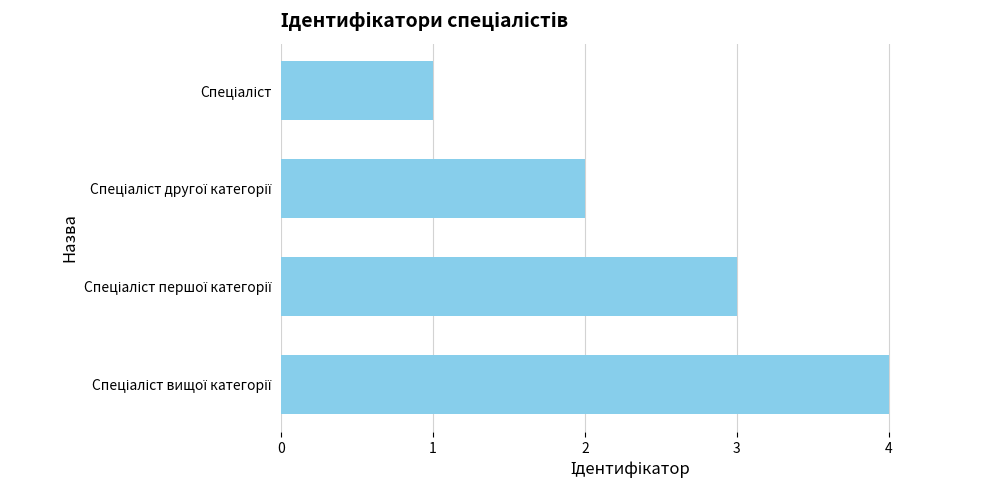

What is the difference between the maximum and minimum values?

3